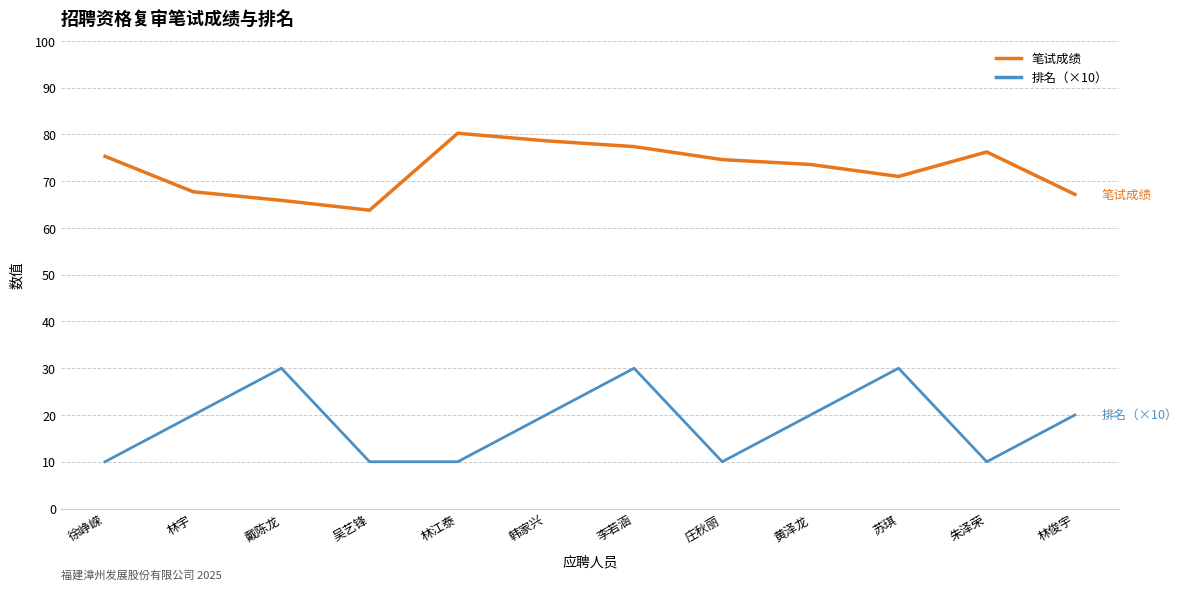

Is this an area chart (filled region under the line)?

No